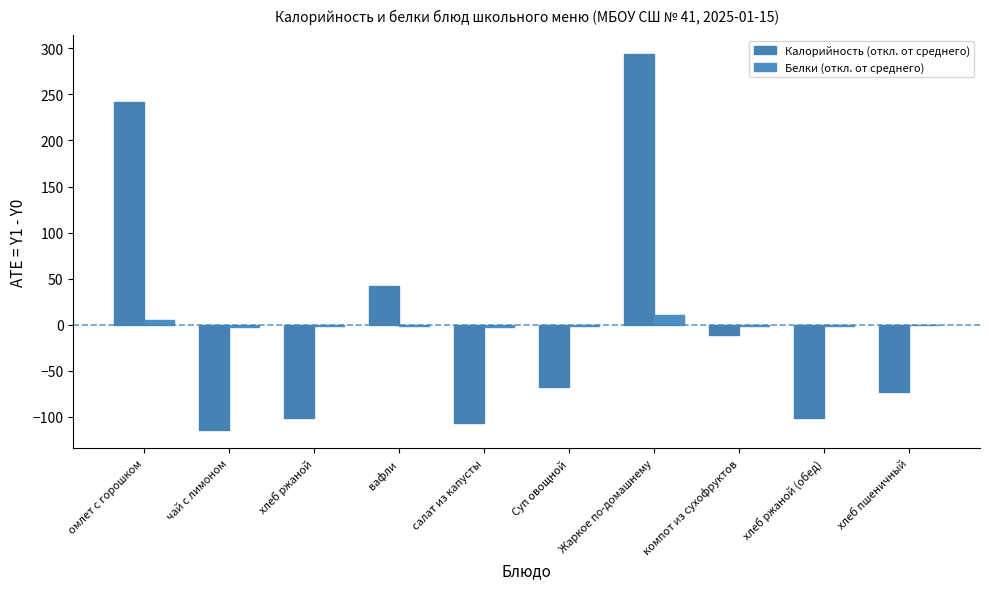

Which has a higher value, хлеб ржаной or компот из сухофруктов?

компот из сухофруктов